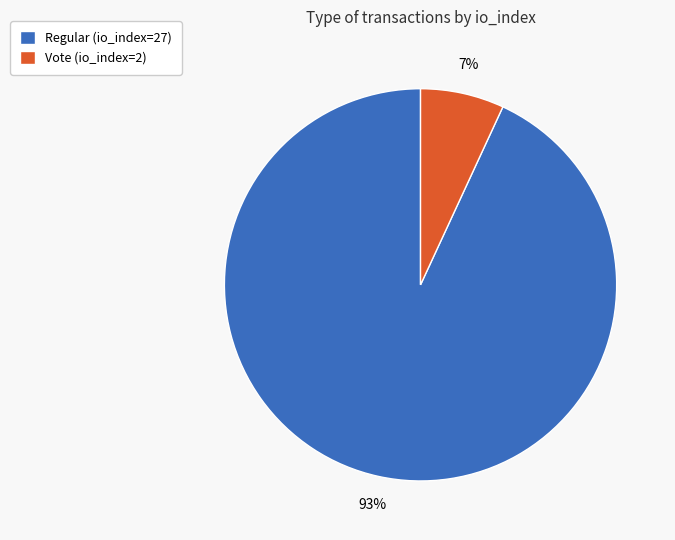

Is it true that Regular (io_index=27) is 93% of the pie?

True